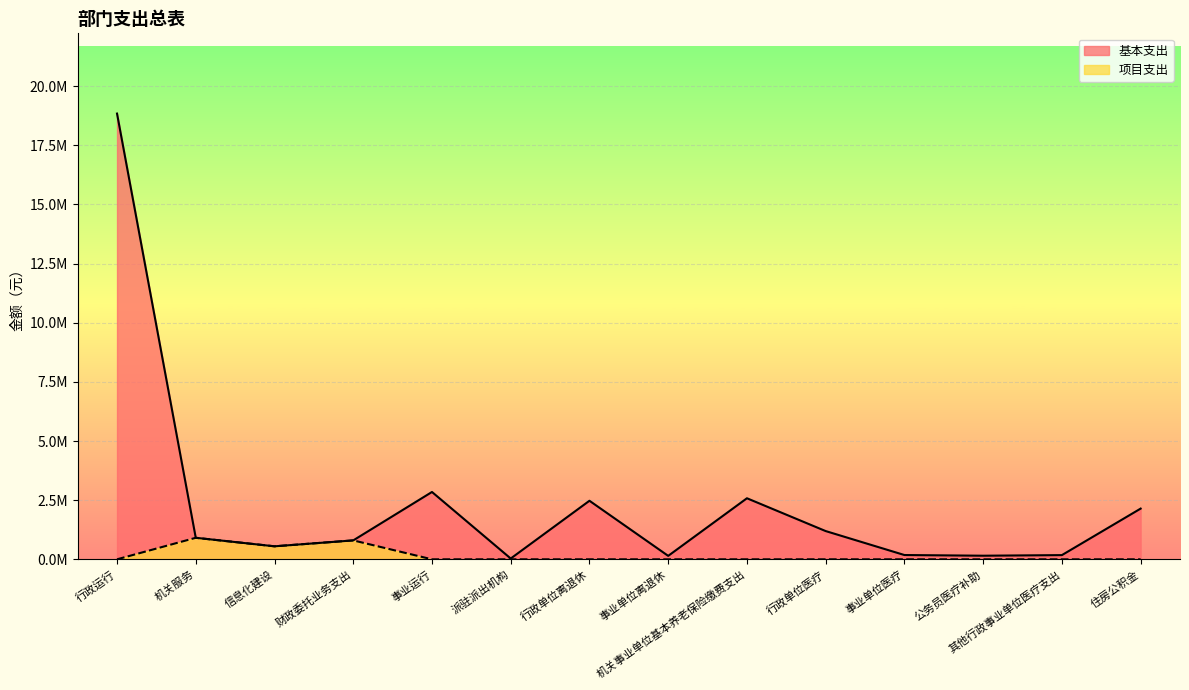

True or false: 基本支出 and 项目支出 cross at least once.

False